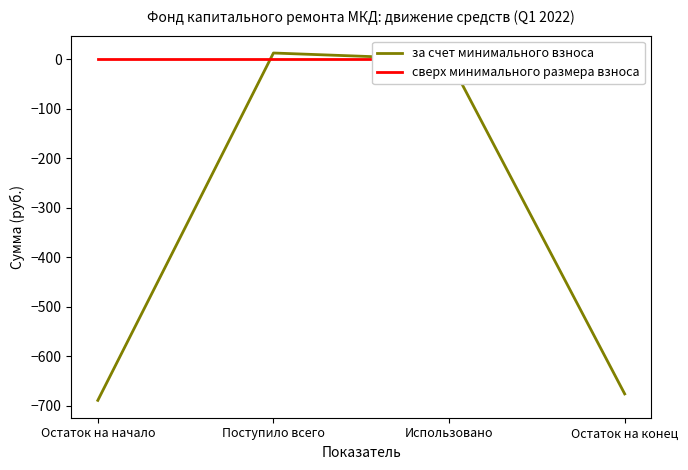

How many positive values does the за счет минимального взноса series have?

1